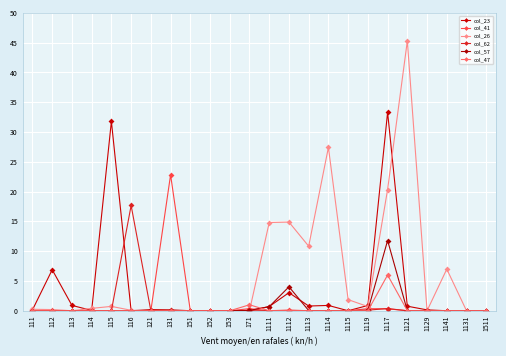

What position from the right is 112?

23